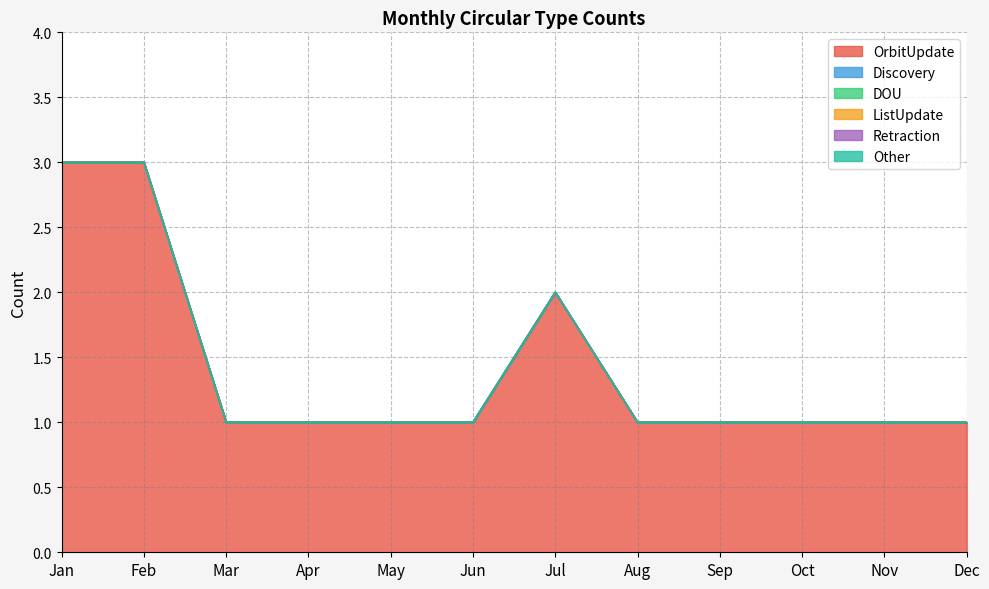

Which series has the largest total across all categories?

OrbitUpdate